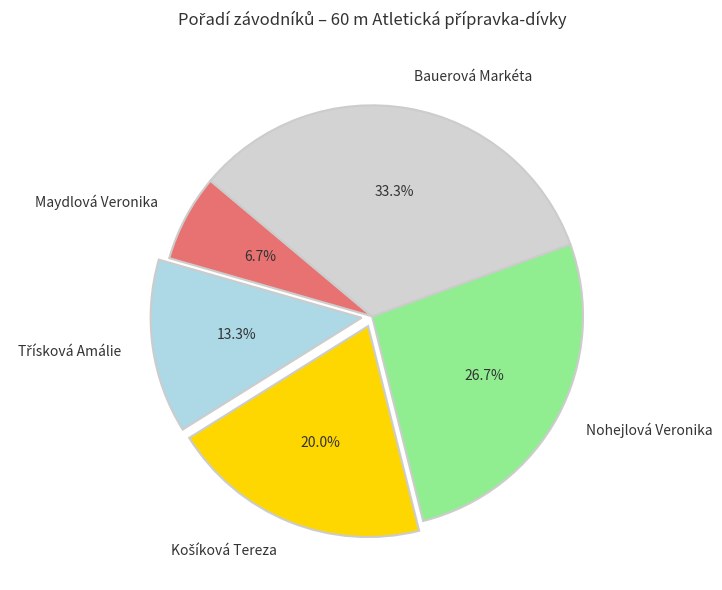

To the nearest percent, what is the difference between the largest and smallest slice percentages?

27%